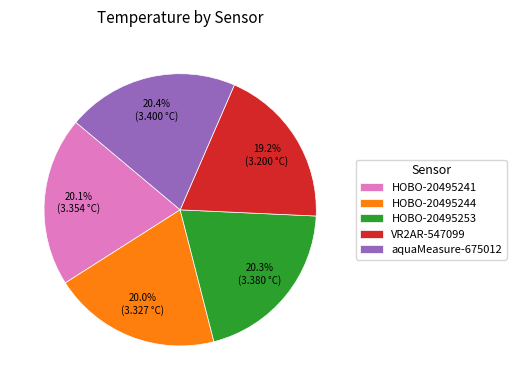

How many slices are in this pie chart?

5